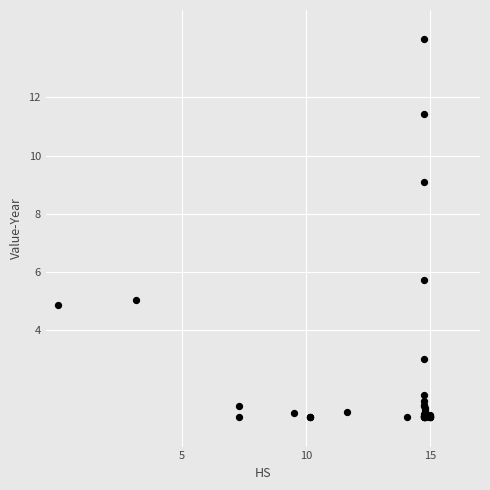

What Y value in the scatter plot is closest to 7?

5.7